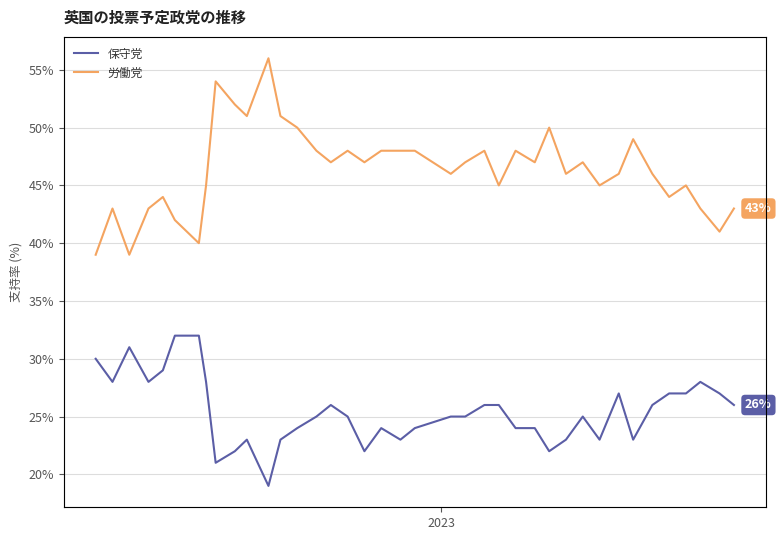

What is the minimum value for 労働党?

39